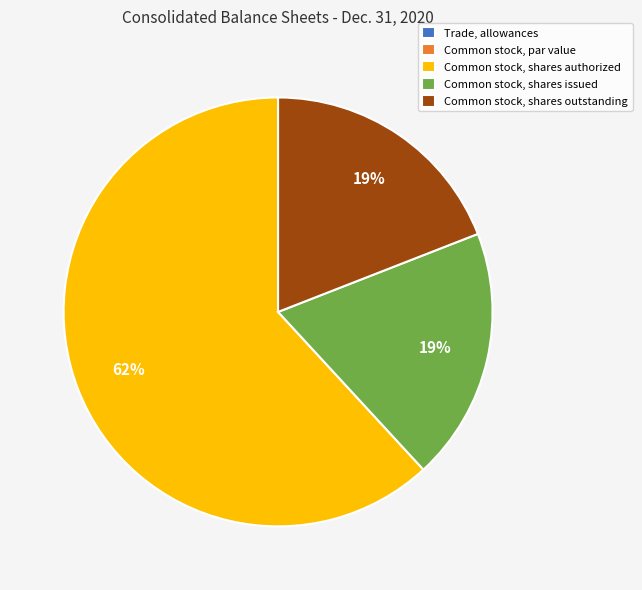

To the nearest percent, what portion does Common stock, shares issued represent?

19%